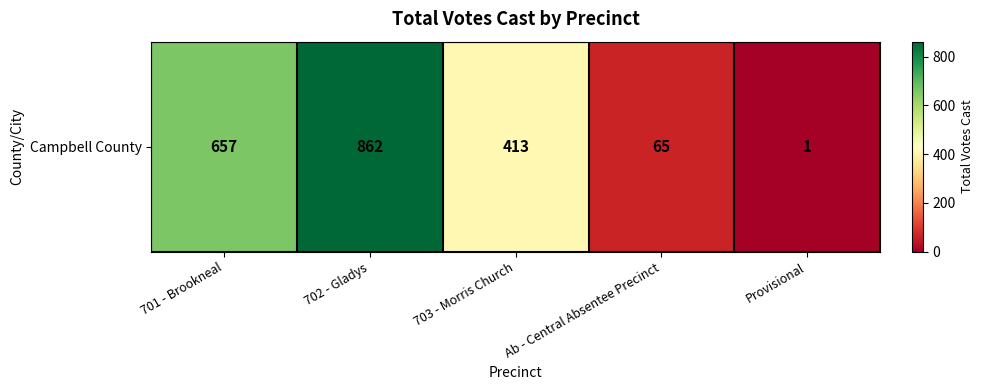

Rank the categories by value from lowest to highest.

Provisional, Ab - Central Absentee Precinct, 703 - Morris Church, 701 - Brookneal, 702 - Gladys